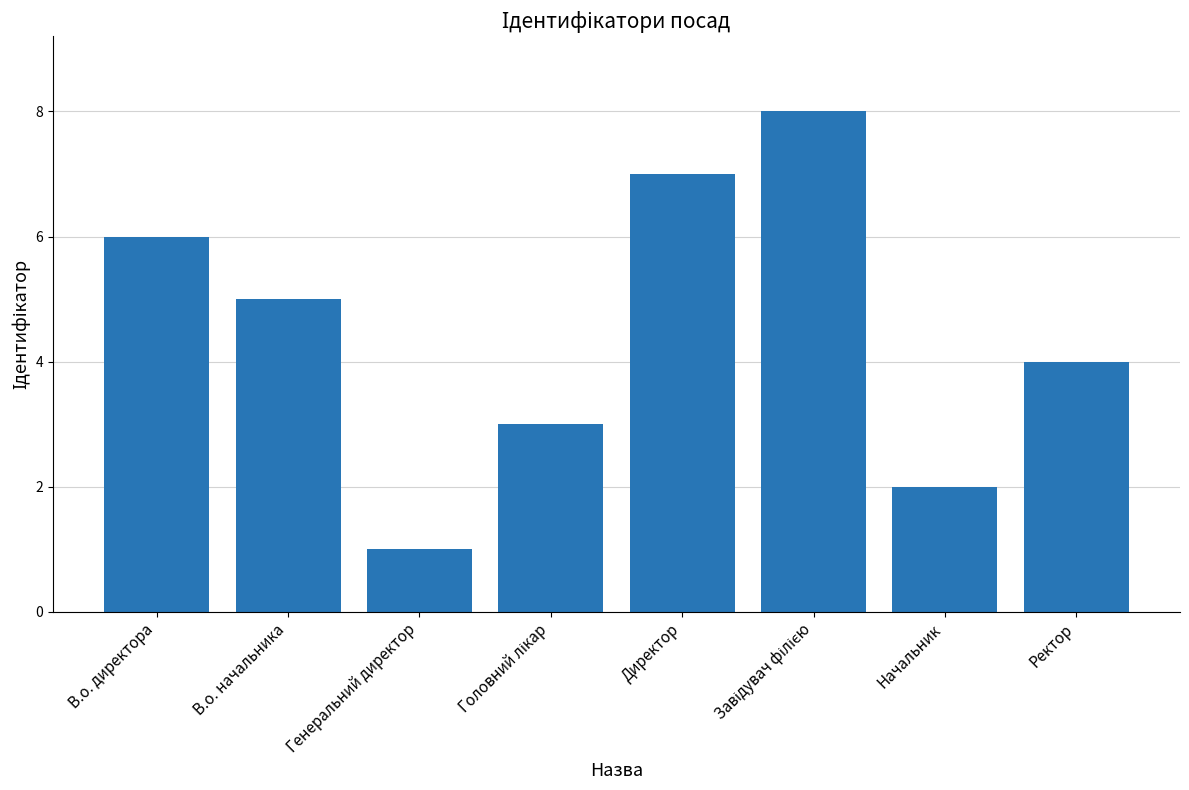

What position from the left is Директор?

5